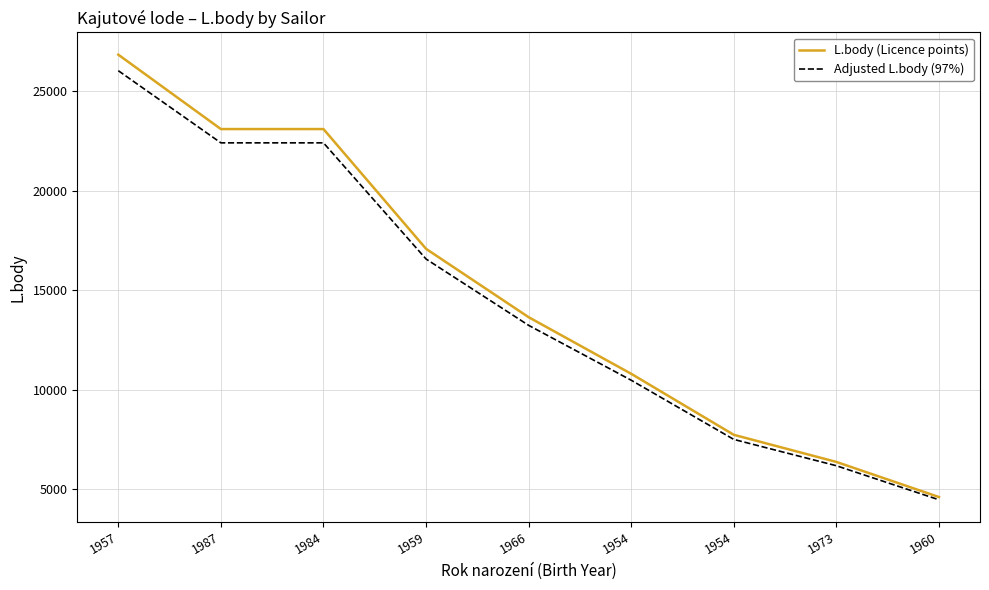

What is the value of the L.body (Licence points) point at the 8th from the left?

6364.0